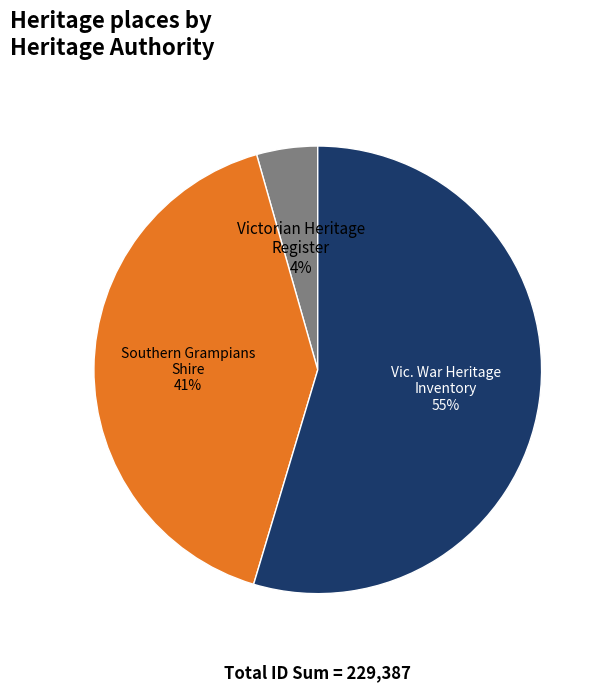

To the nearest percent, what is the average slice percentage?

33%